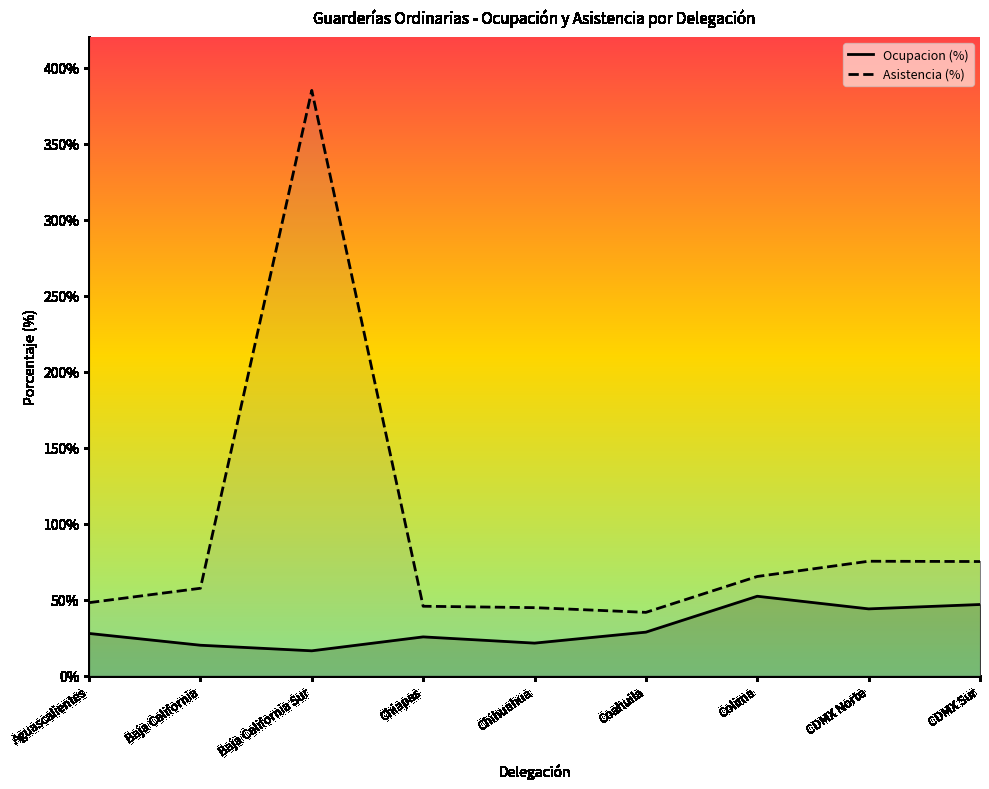

Does the chart display data point markers on the line(s)?

No